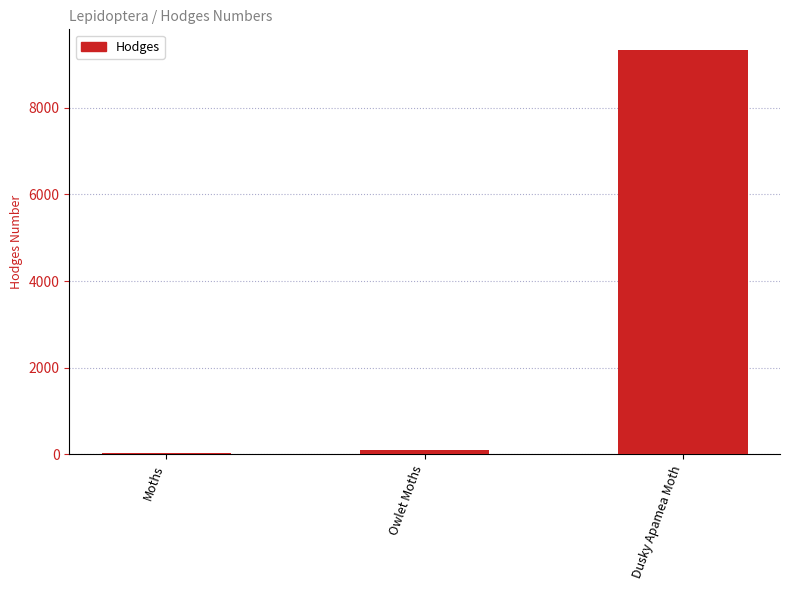

How many values exceed 93?

2